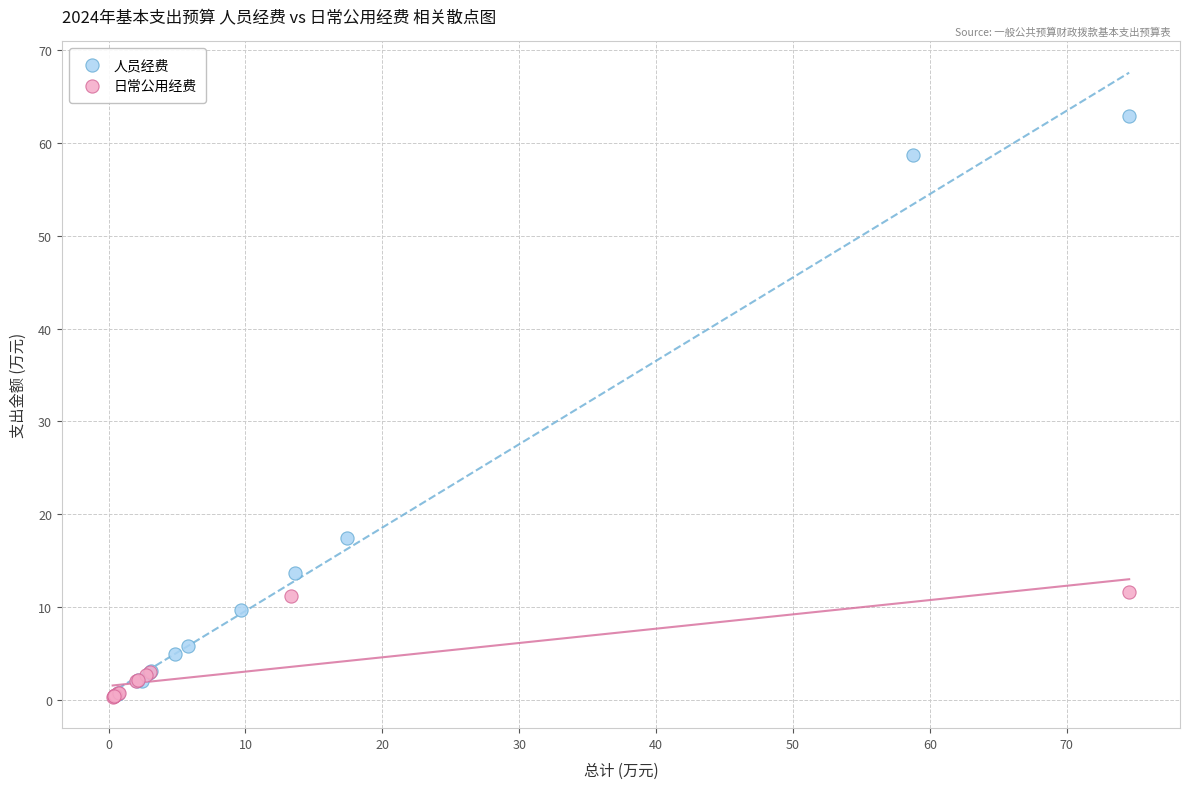

Which series contains the highest Y value?

人员经费